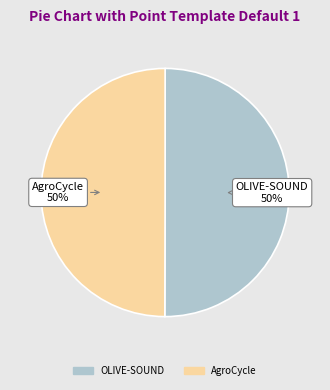

To the nearest percent, what is the average slice percentage?

50%